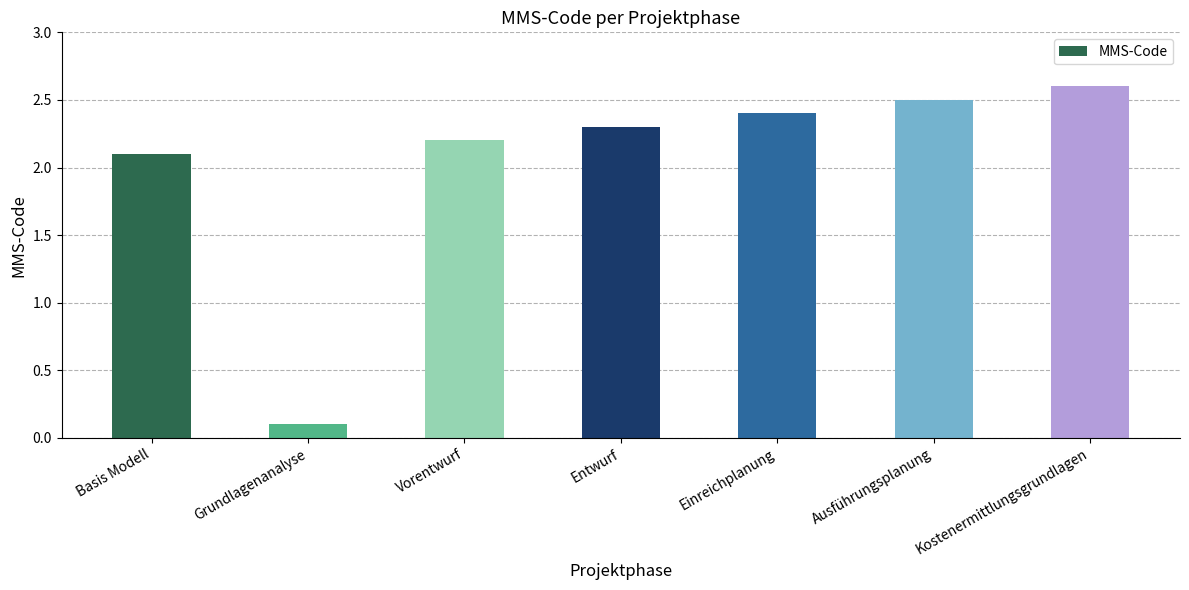

What is the change in value from Basis Modell to Ausführungsplanung?

+0.4